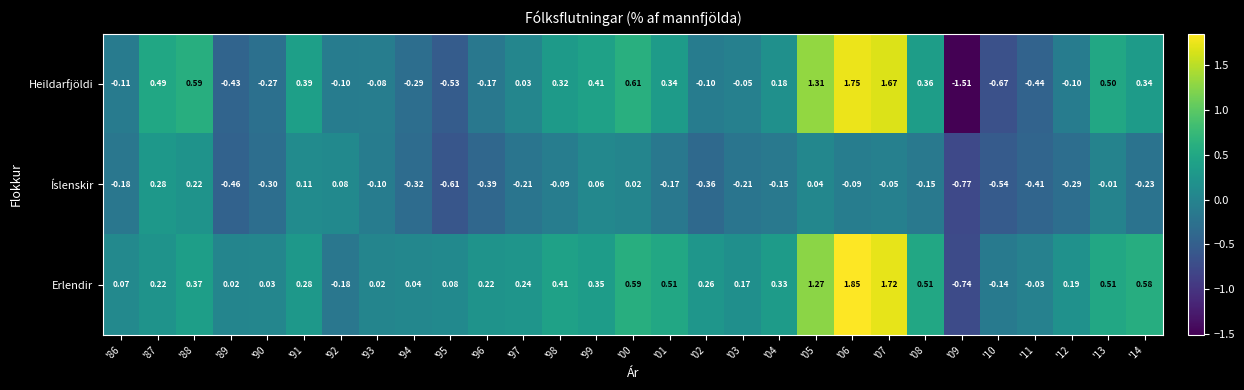

How many values in Heildarfjöldi are below zero?

14